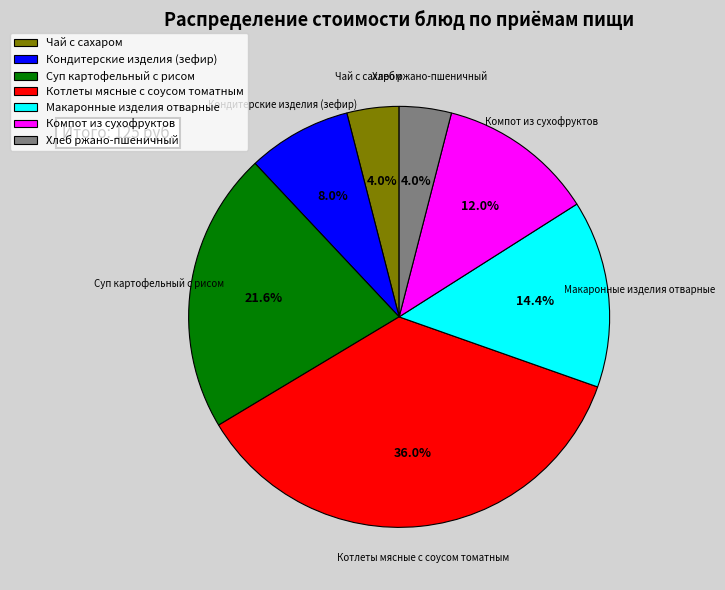

True or false: Котлеты мясные с соусом томатным accounts for 27% of the total.

False